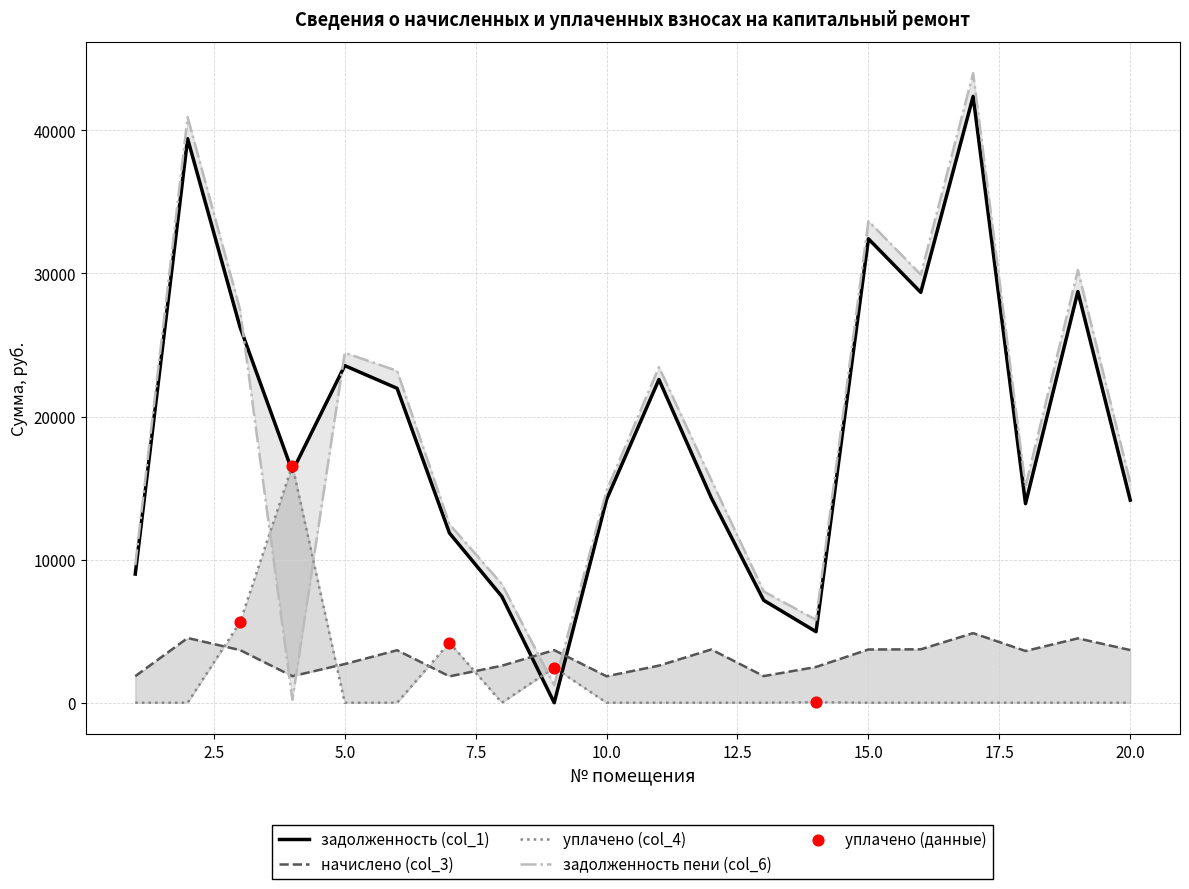

Which series has the largest Y range (max minus min)?

задолженность пени (col_6)